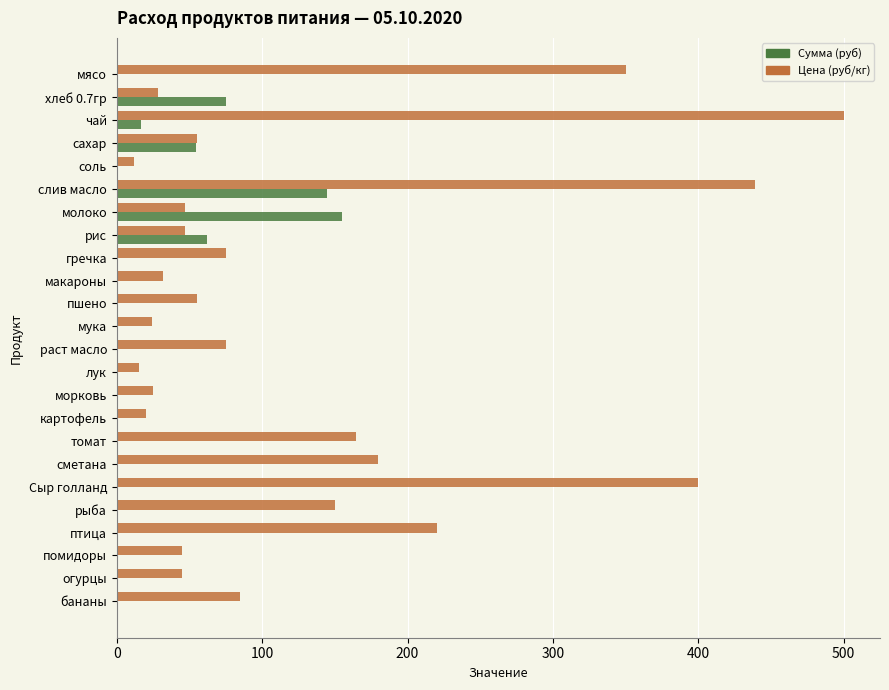

Read the Сумма (руб) value at чай.

16.5